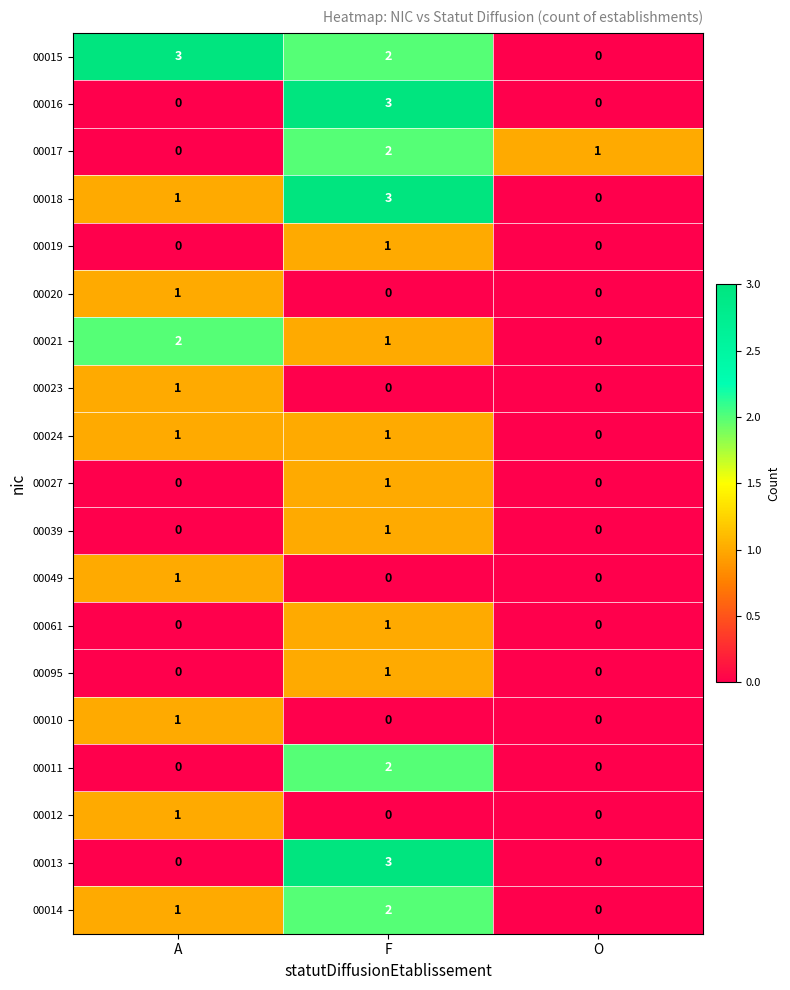

Which series changed the most between A and O?

00015